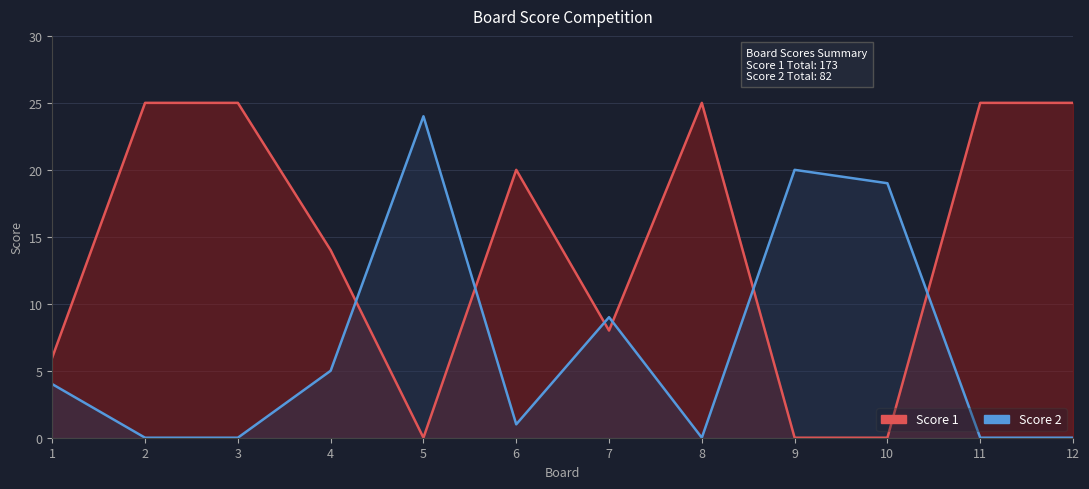

Count the number of categories in the chart.

12